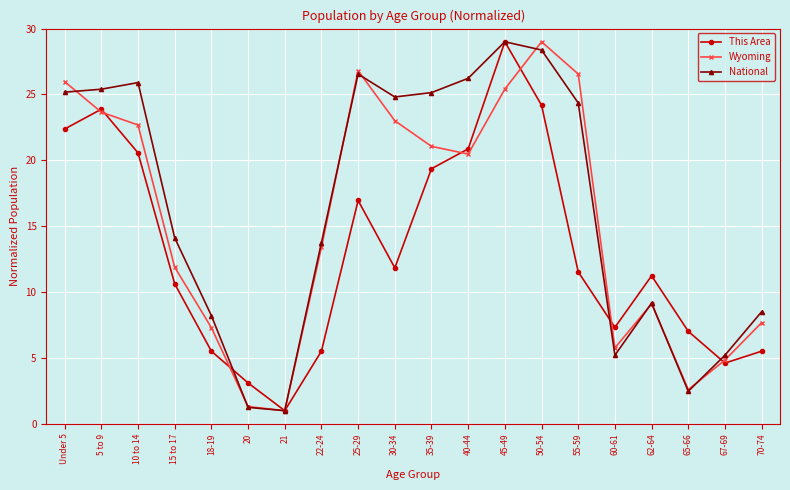

Does the chart display data point markers on the line(s)?

Yes